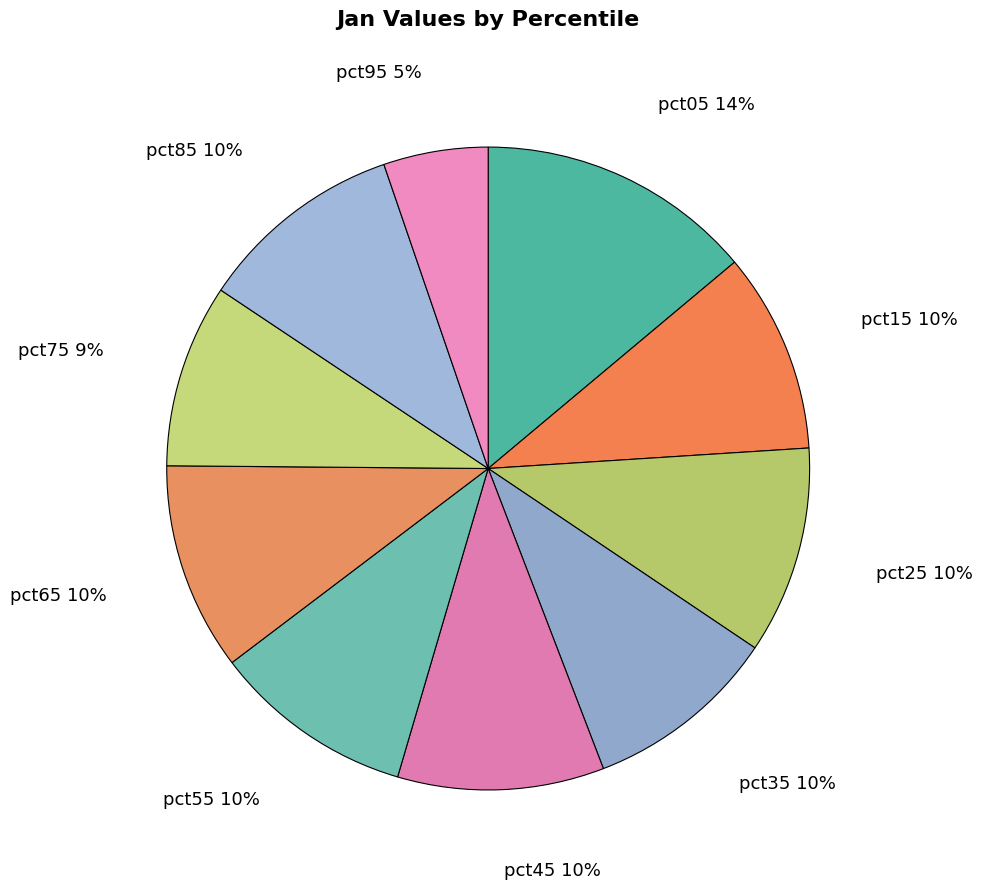

Do pct05 and pct55 together represent more than half of the pie?

No